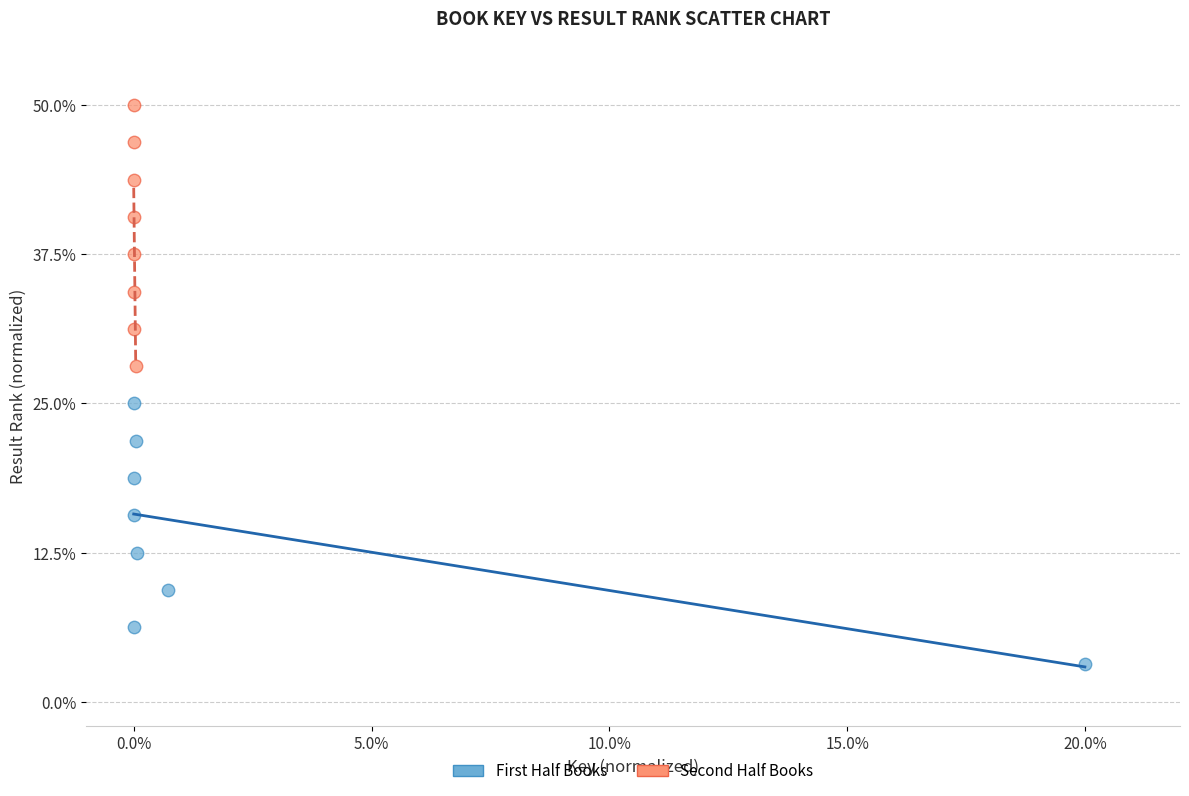

Which series contains the lowest Y value?

First Half Books